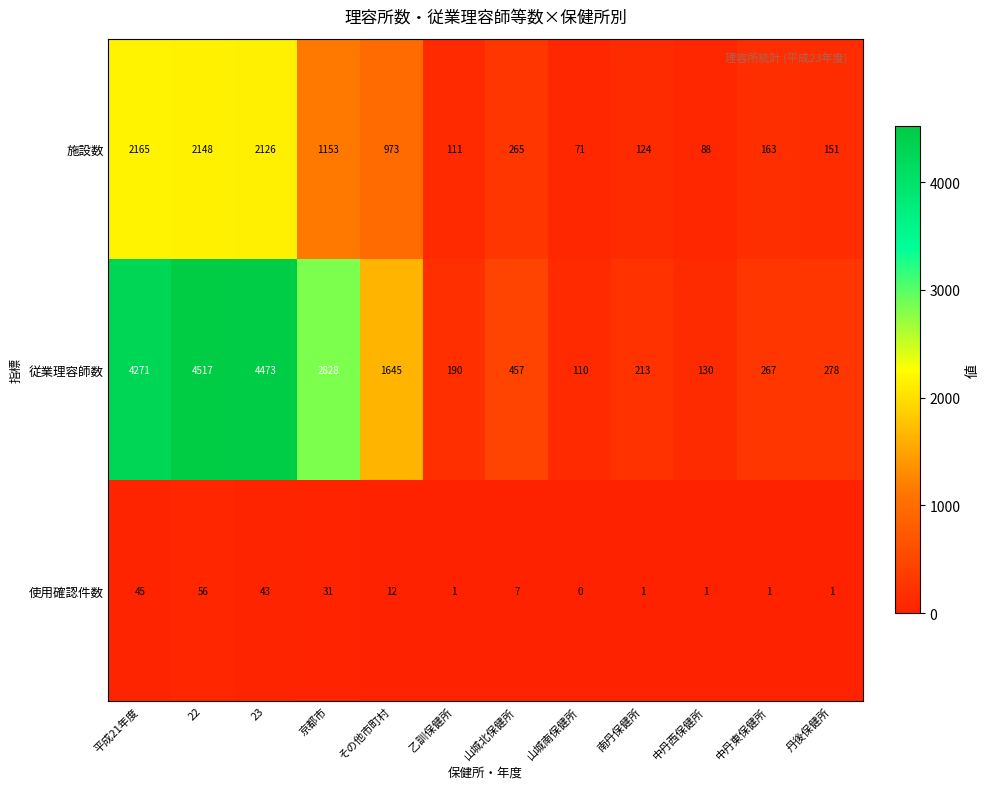

Which series has the largest total across all categories?

従業理容師数